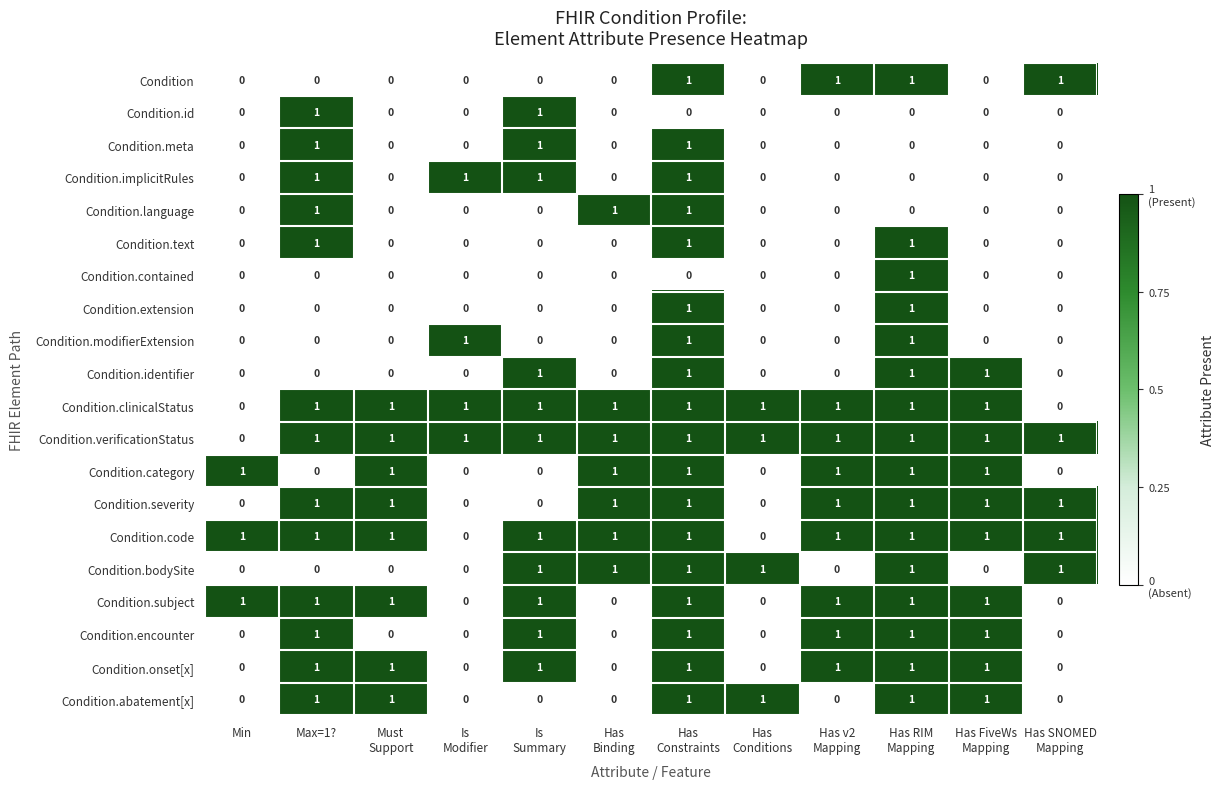

How many Condition.extension values are between 0 and 1?

12